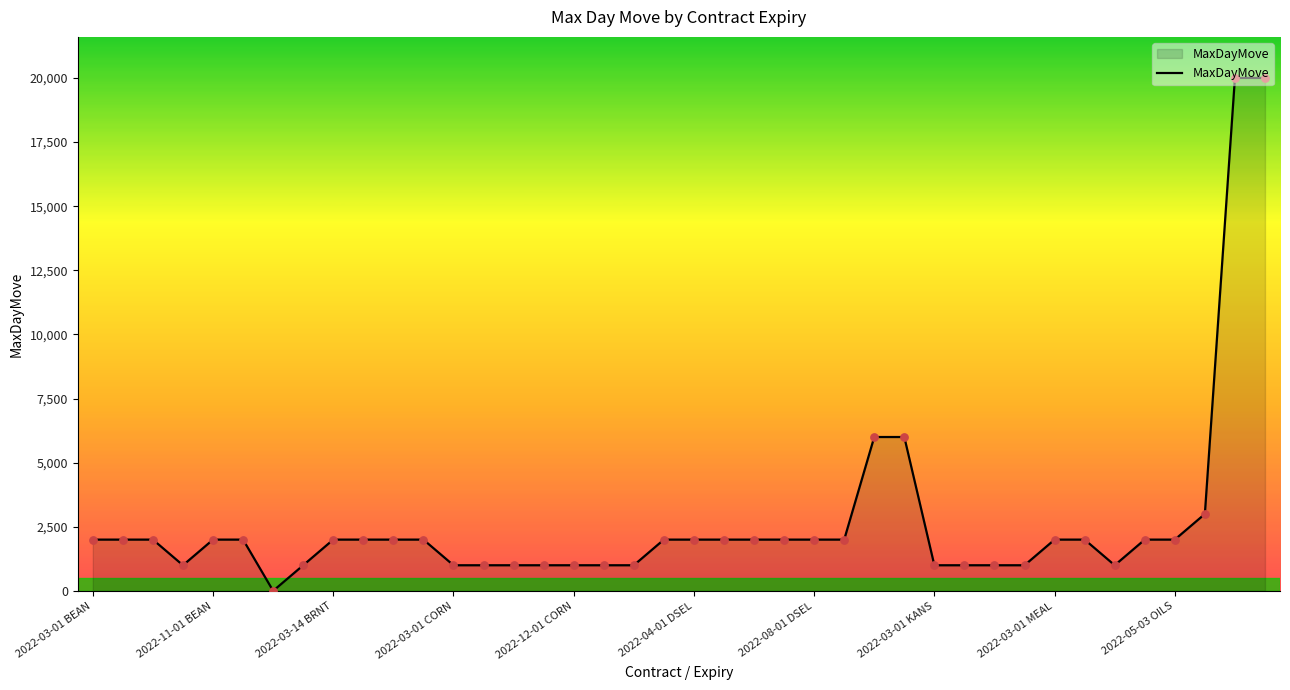

What is the difference between the maximum and minimum values?

19998